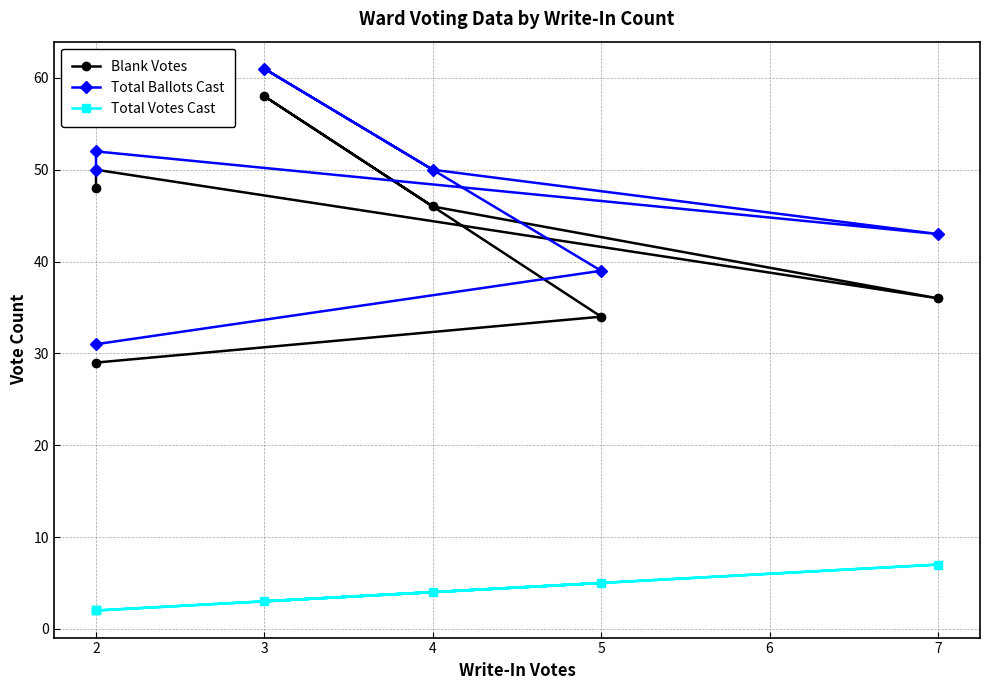

How many categories are shown in the chart?

7